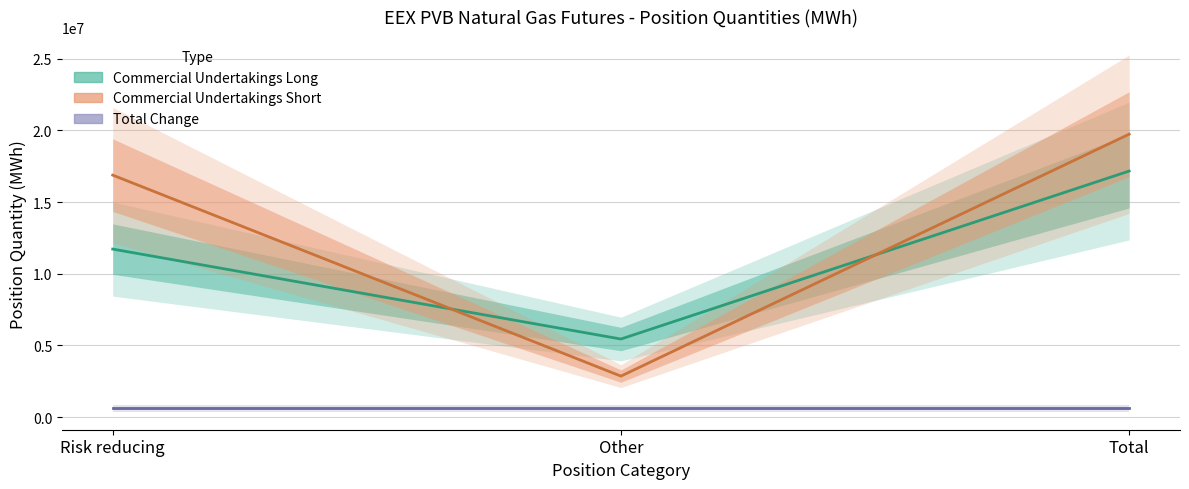

At which category is the sum across all series the highest?

Total